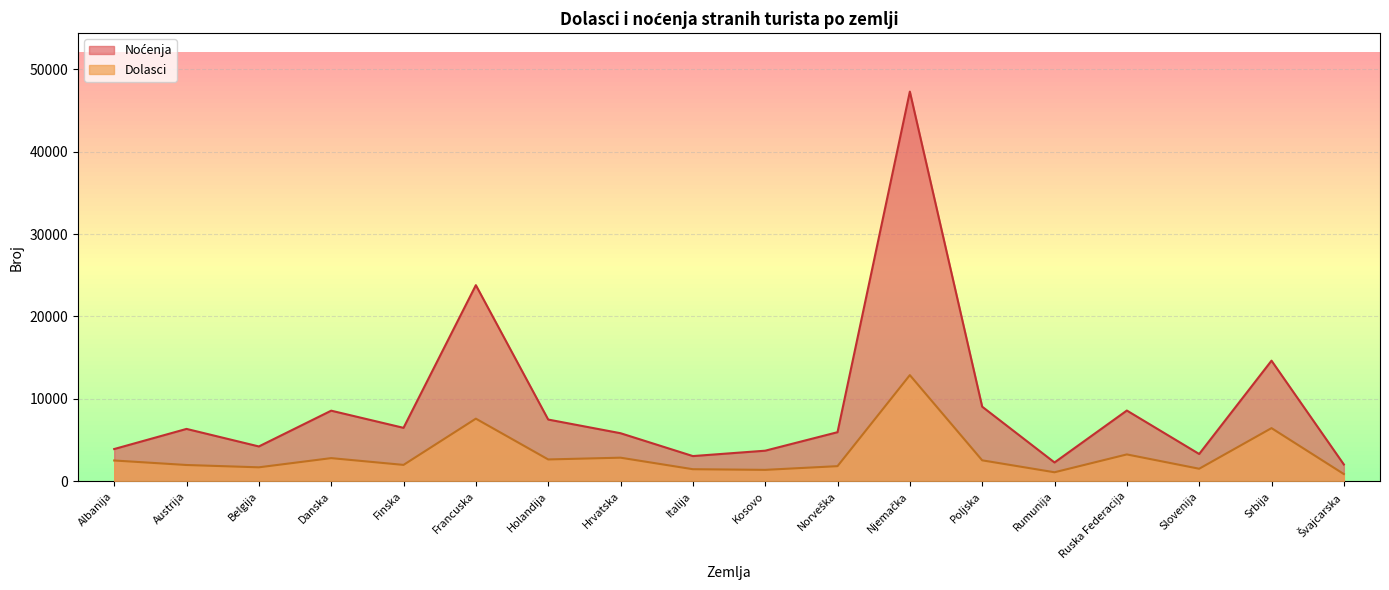

Rank the series at Italija from lowest to highest value.

Dolasci, Noćenja